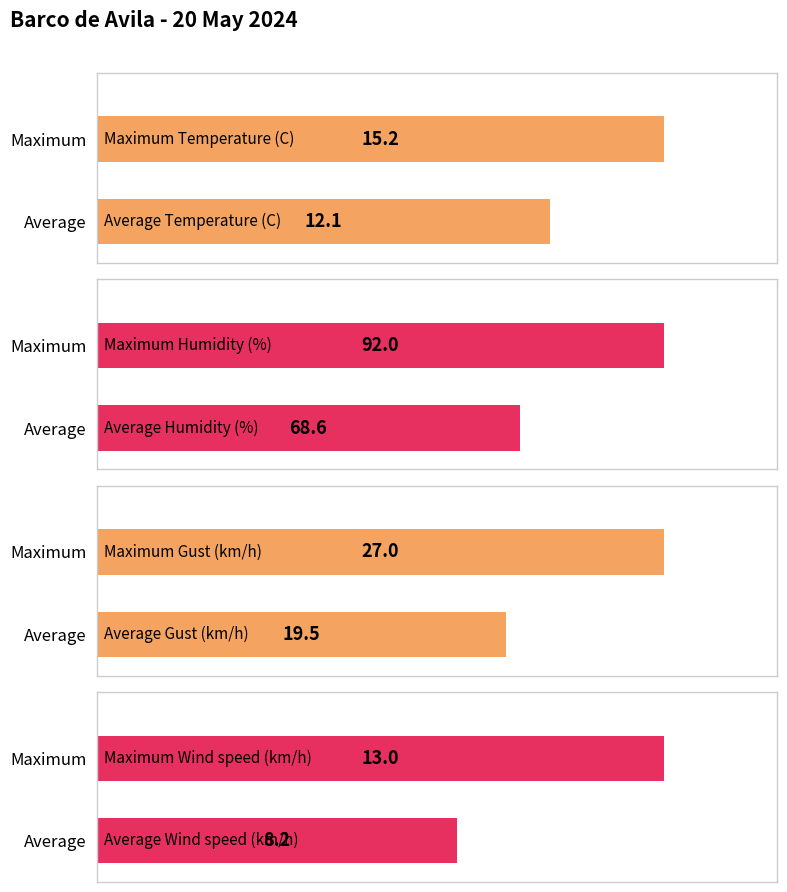

At 12:00, list the series in order from smallest to largest.

Wind speed (km/h), Temperature (C), Gust (km/h), Humidity (%)